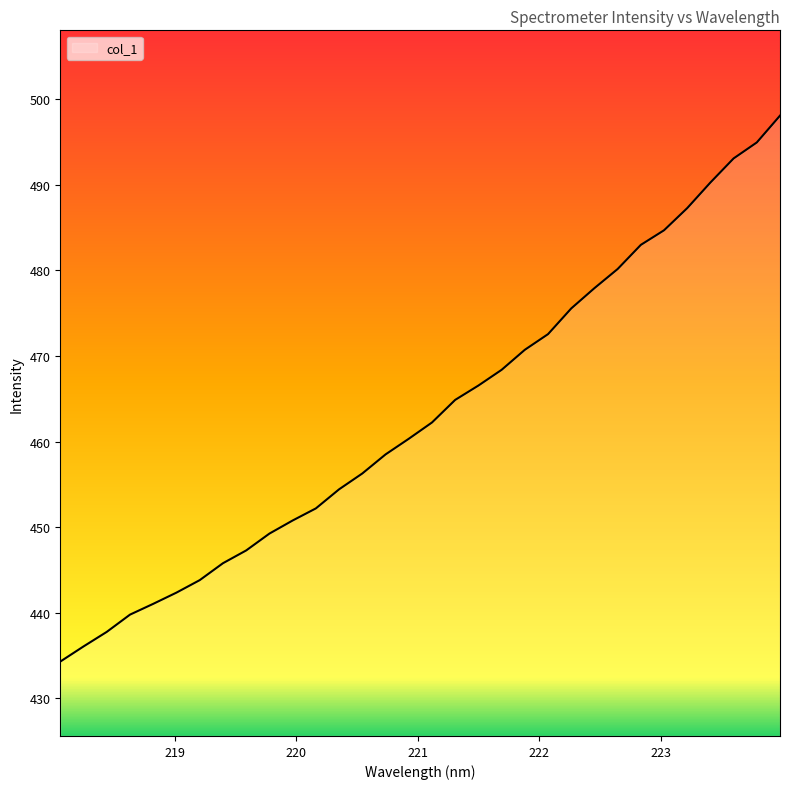

Does the chart have visible grid lines?

No